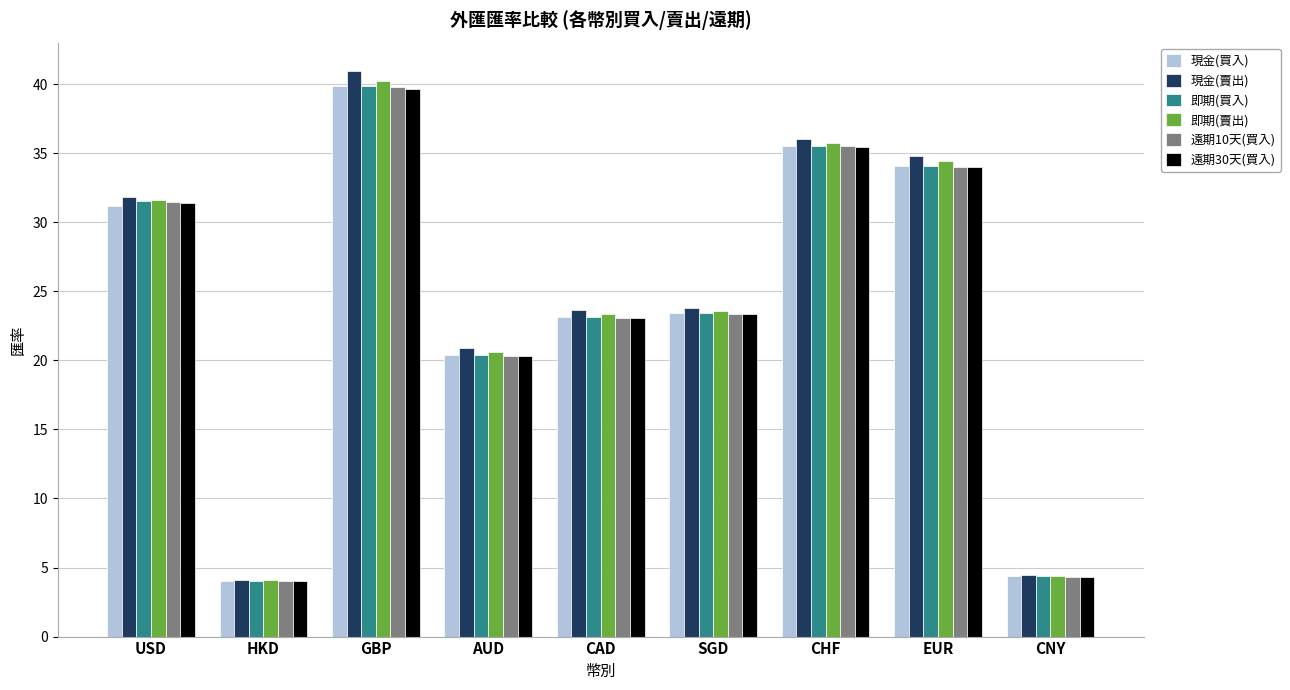

At which label does 即期(買入) first exceed 23?

USD